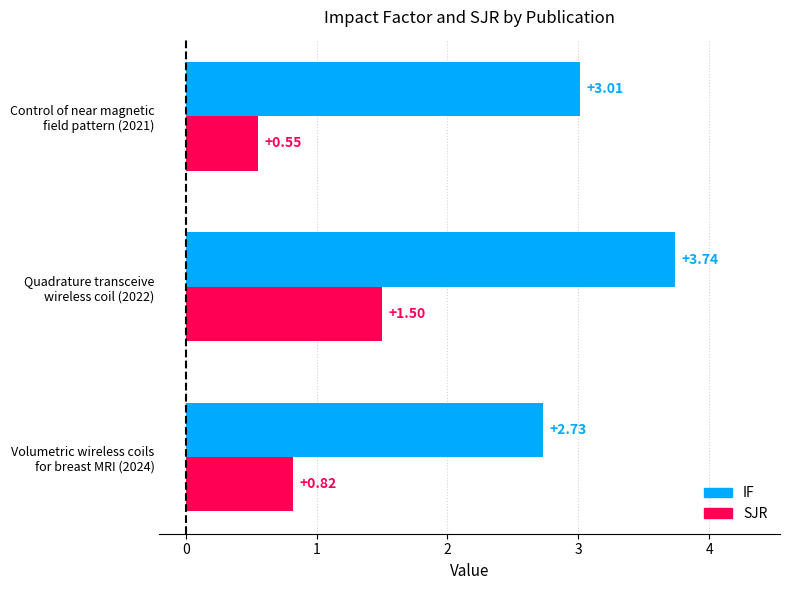

How many data points does each series have?

3